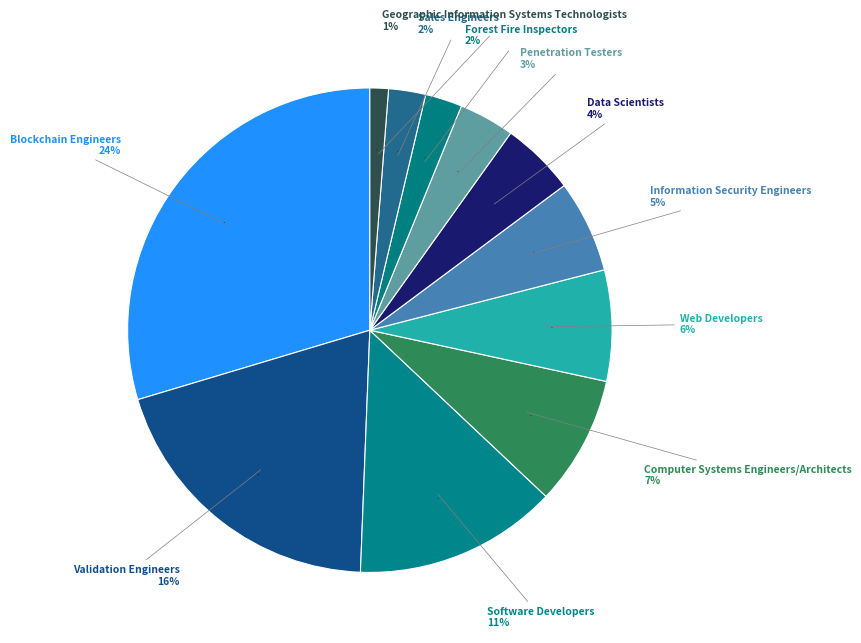

What percentage is the Sales Engineers slice, to the nearest percent?

2%